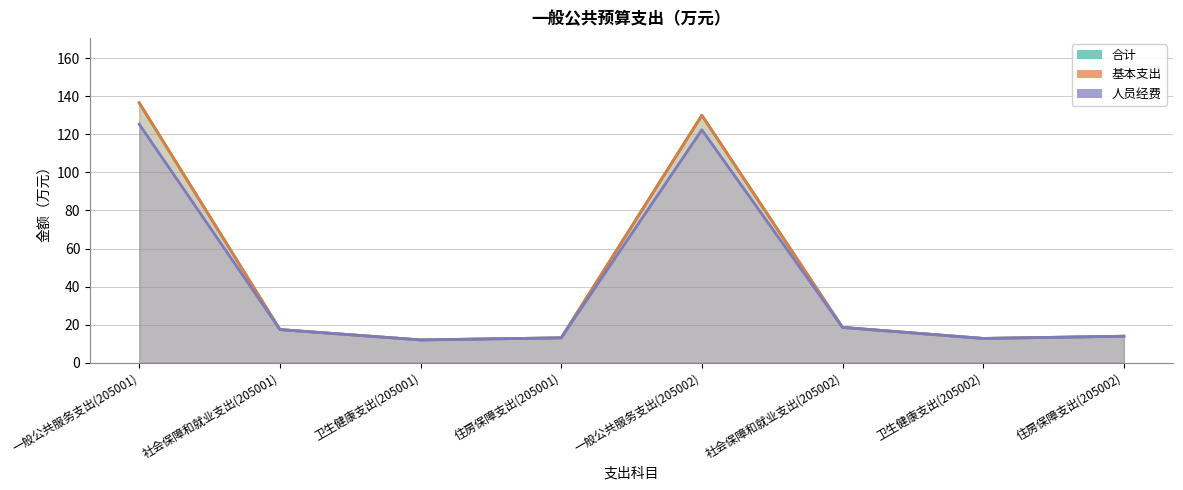

At which category does 合计 reach its first local valley?

卫生健康支出(205001)